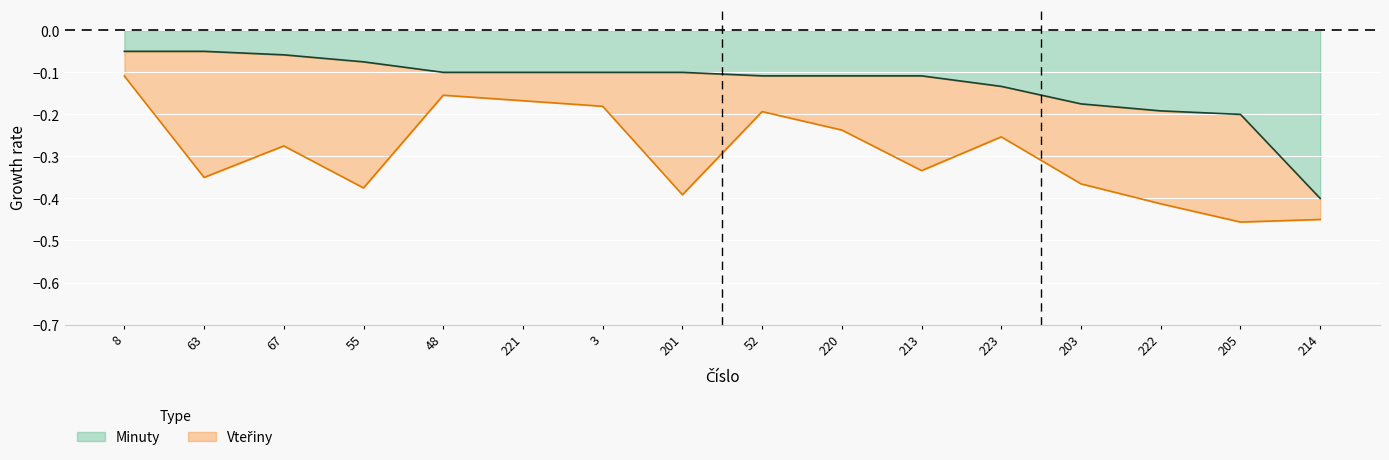

List the labels in order of value, smallest first.

214, 205, 222, 203, 223, 52, 220, 213, 48, 221, 3, 201, 55, 67, 8, 63